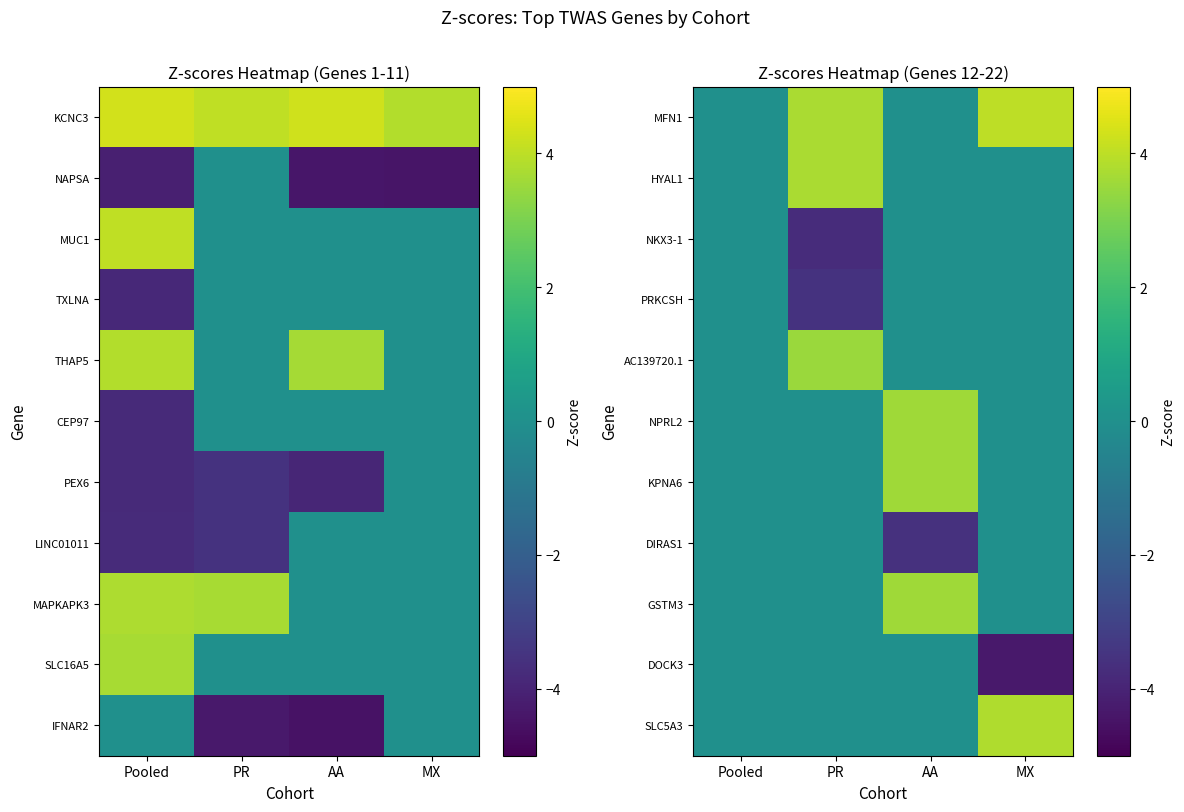

What is the maximum value shown in the chart?

4.0